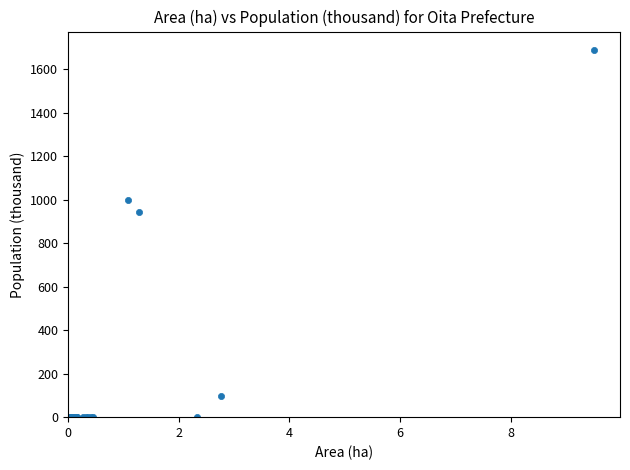

What Y value in the scatter plot is closest to 843?

943.7